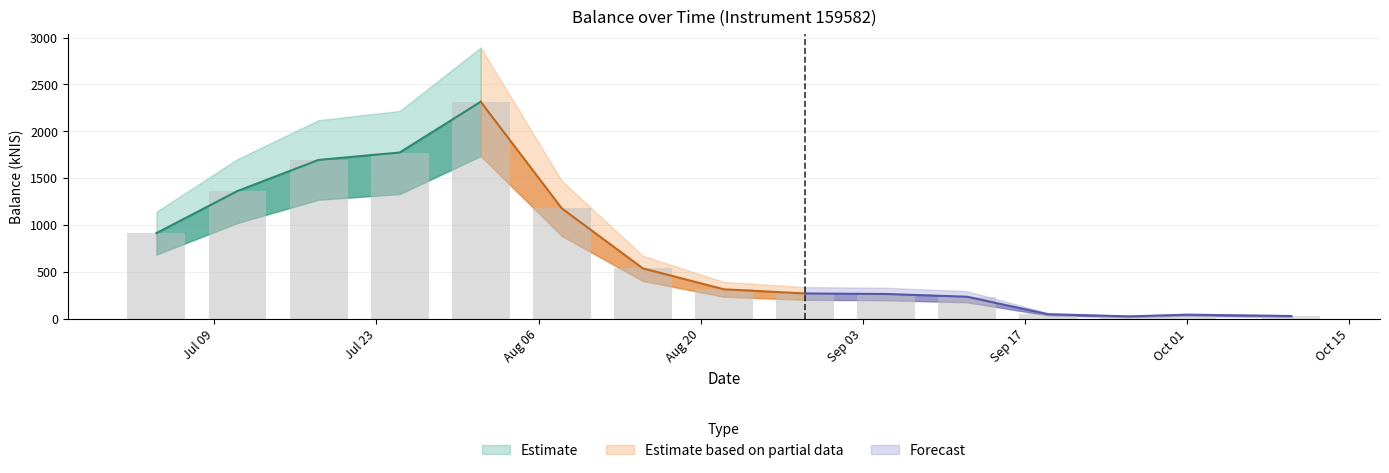

Are the bars horizontal?

No